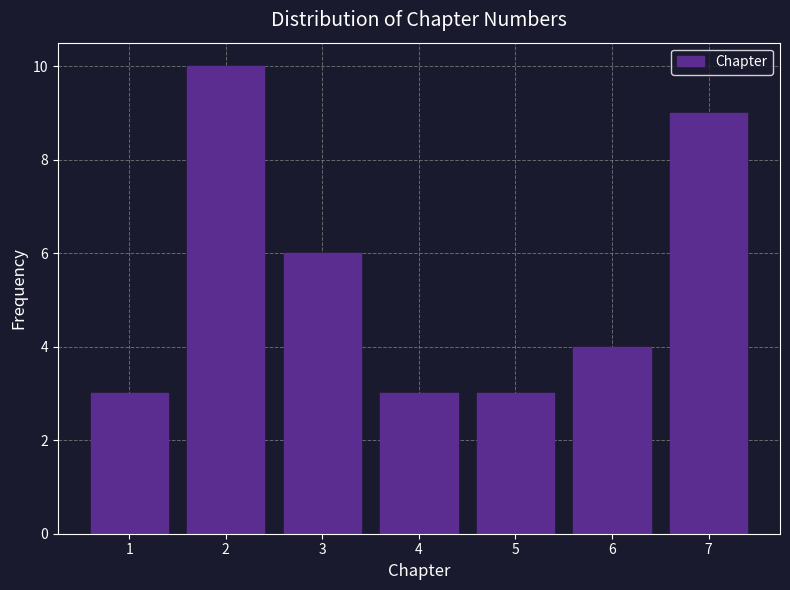

Reading left to right, transcribe all the data shown in this chart.

3	10	6	3	3	4	9